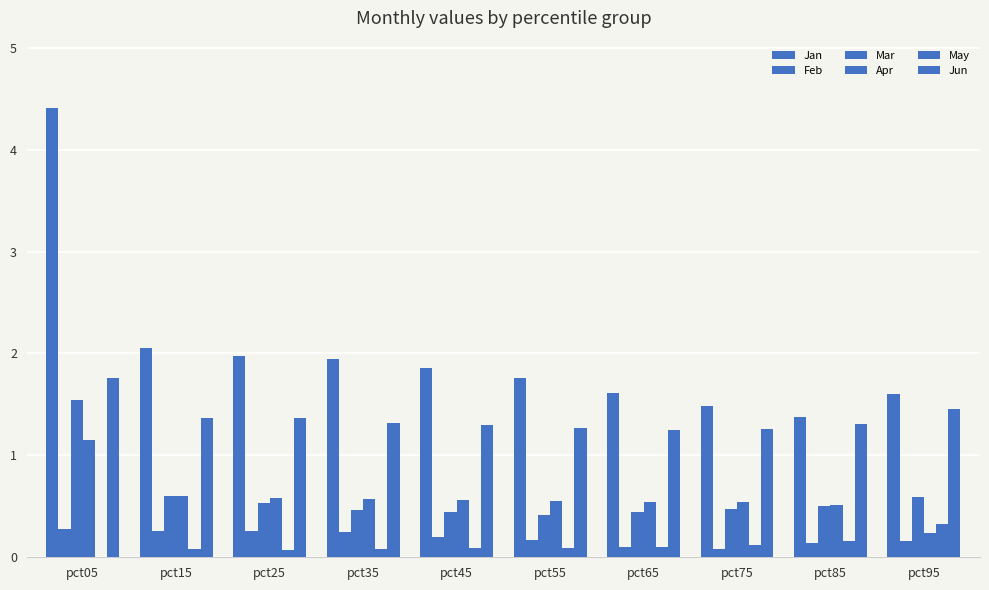

What is the difference between the second highest and second lowest values in the Apr series?

0.1